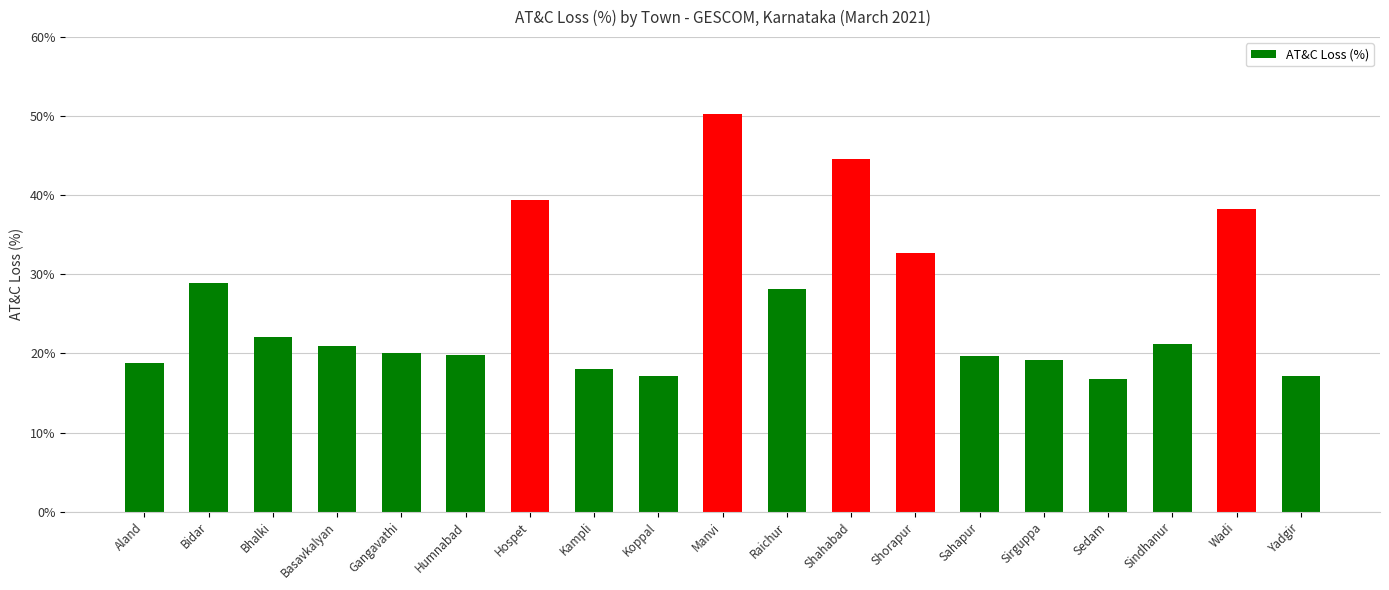

What is the change in value from Koppal to Sedam?

-0.3